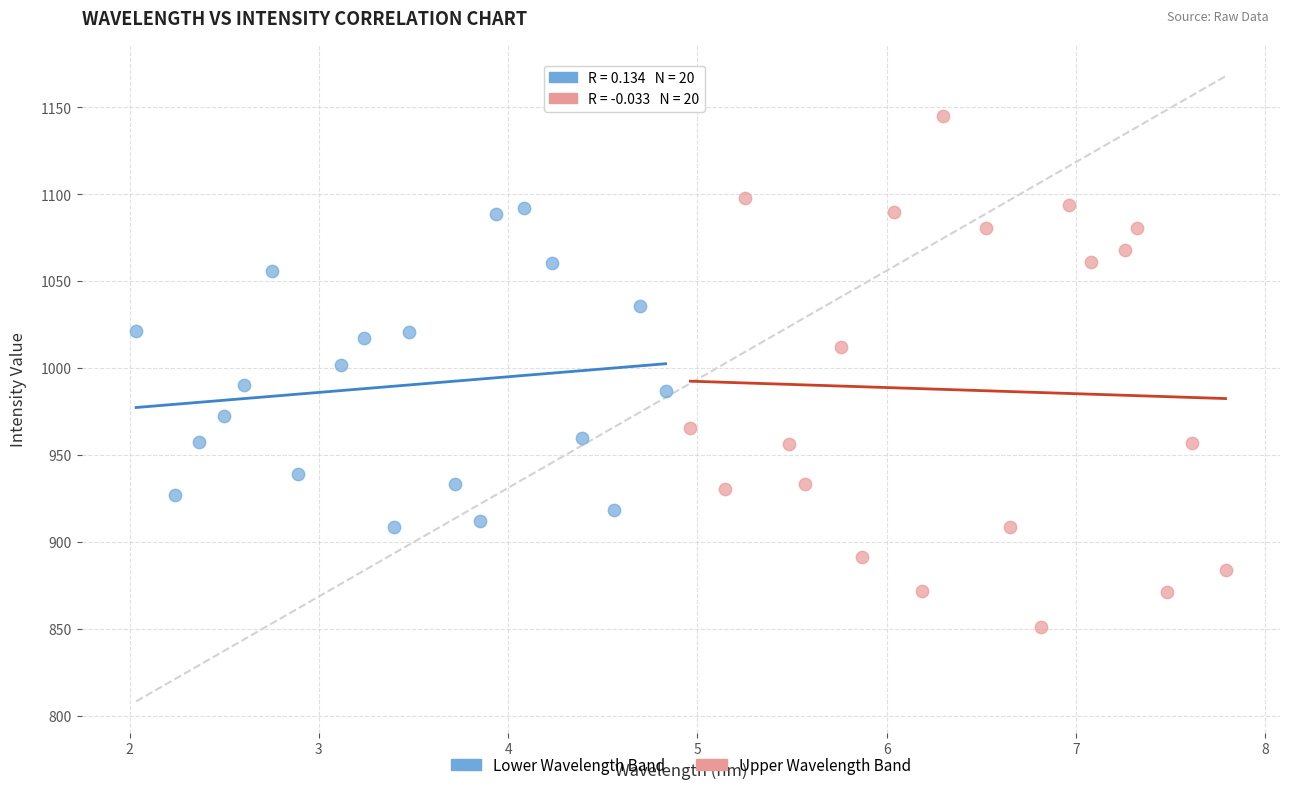

Which series reaches the maximum Y coordinate?

Upper Wavelength Band